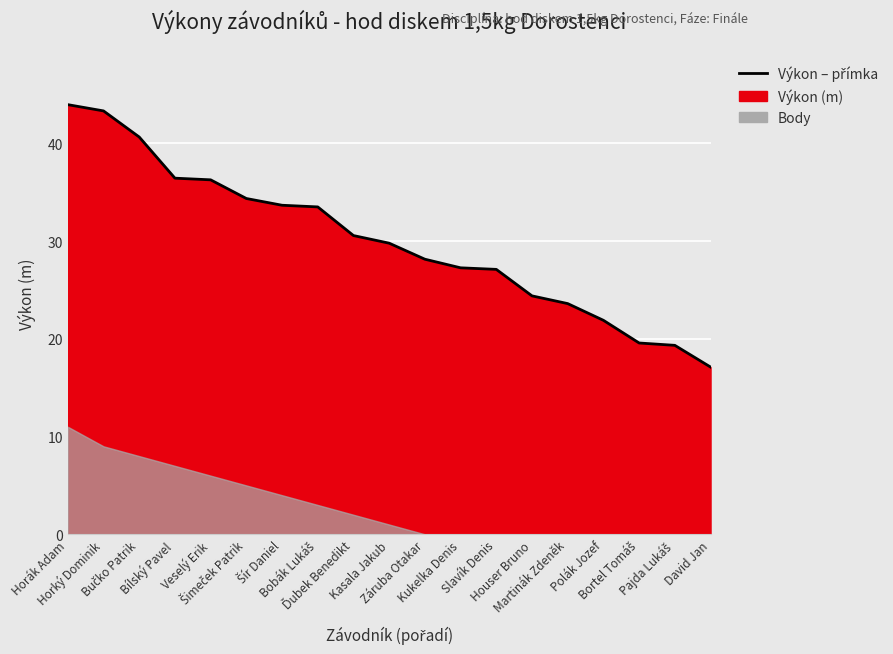

Approximately how many times larger is the value at Houser Bruno compared to Polák Jozef?

1.1